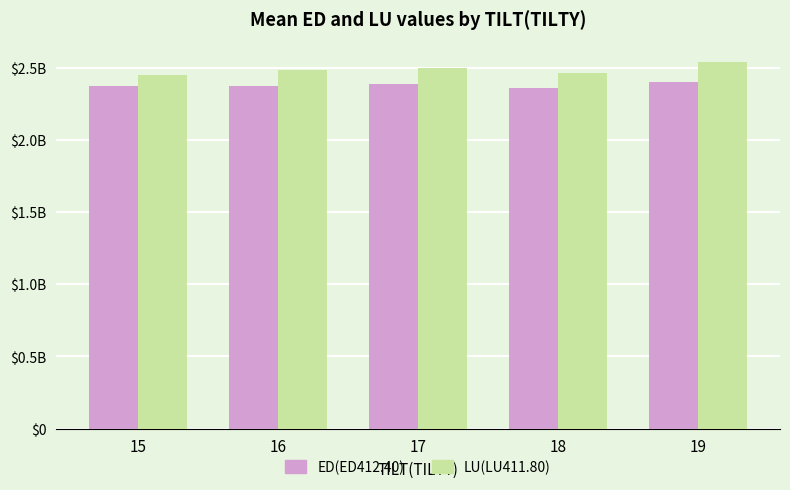

The value of ED(ED412.40) at 16 is 2374988342. True or false?

True